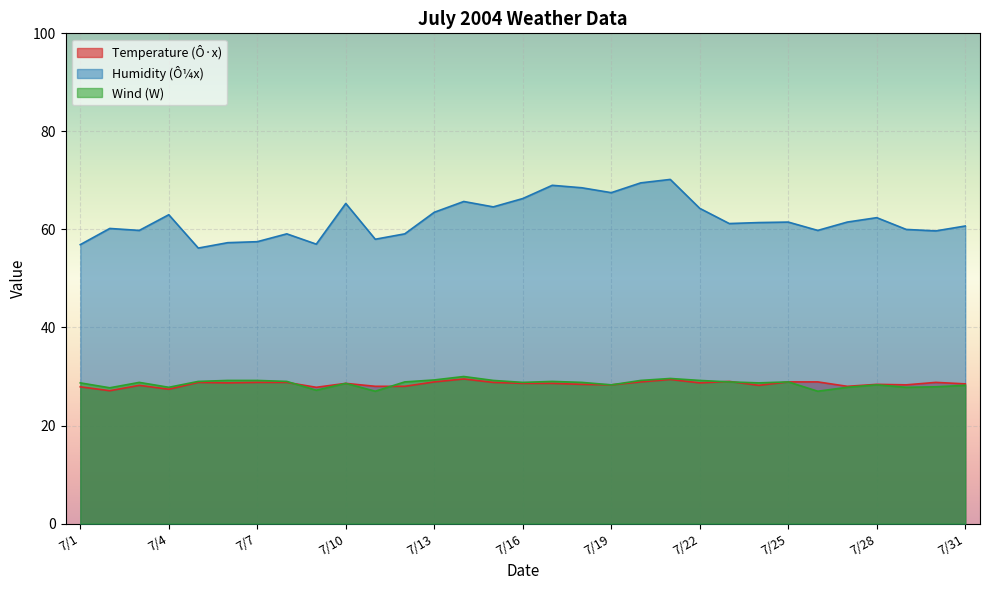

True or false: Temperature (Ô·x) has a value of 28.4 at 7/28.

True